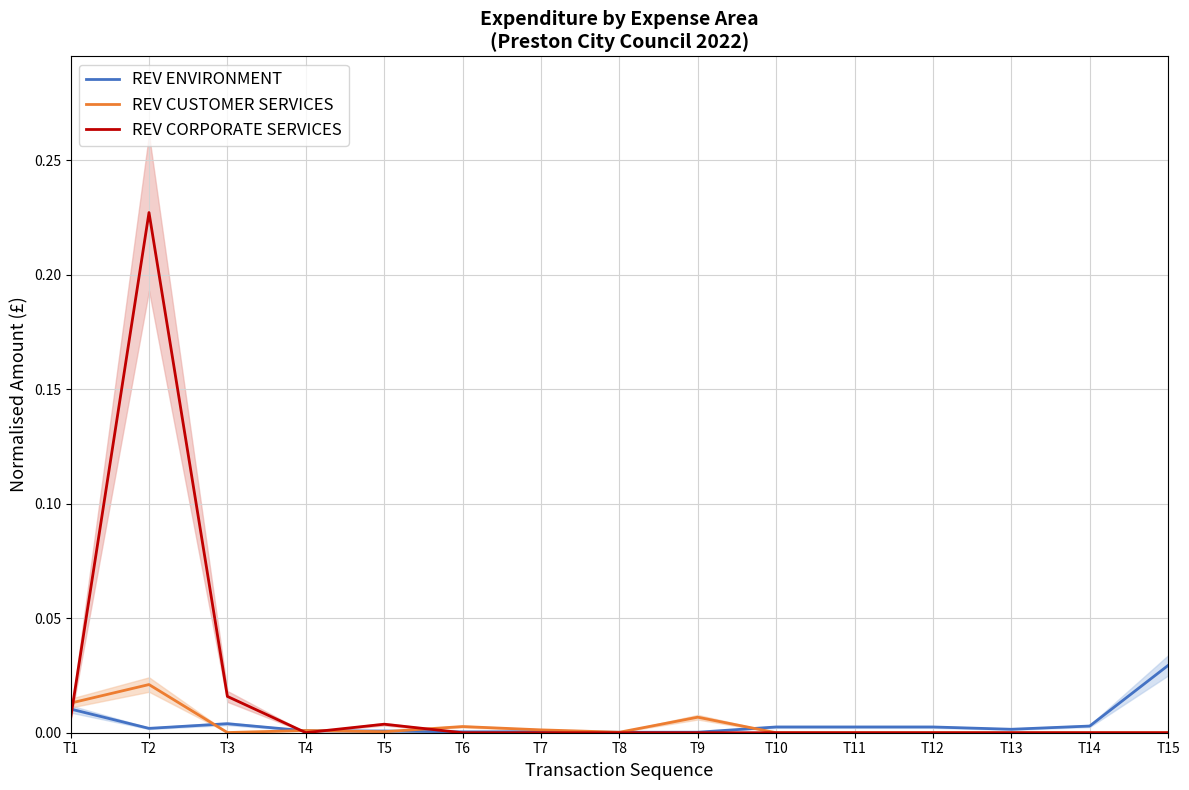

Is the value of REV ENVIRONMENT at T10 greater than the value of REV CUSTOMER SERVICES at T3?

Yes